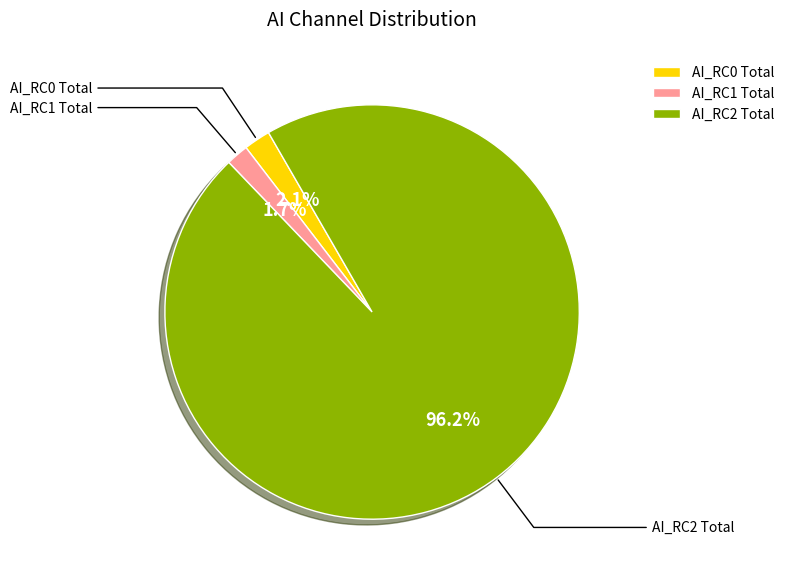

Which slice is the largest?

AI_RC2 Total